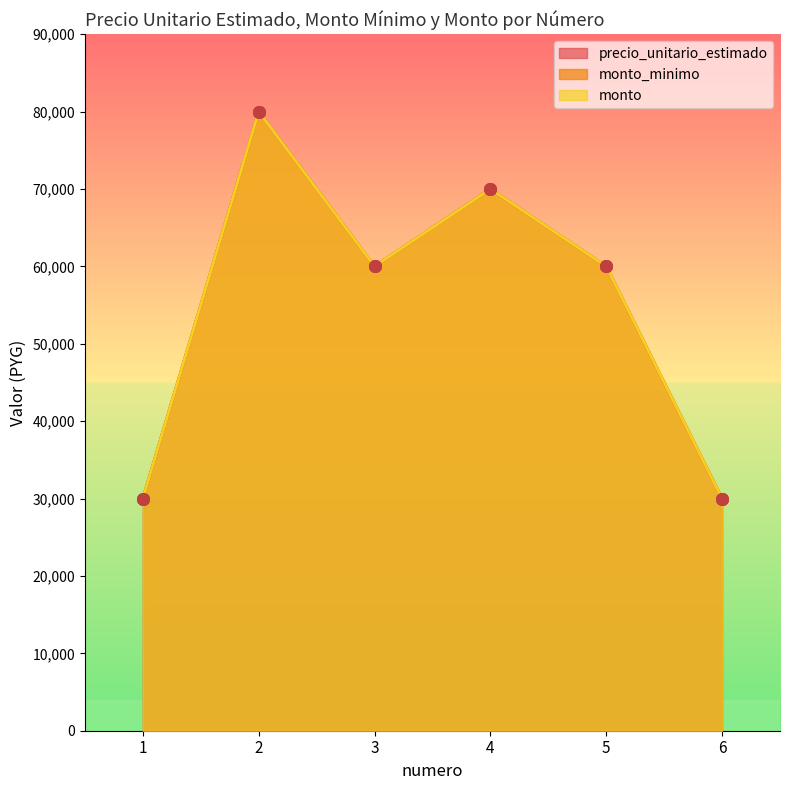

Which series reaches the minimum Y coordinate?

precio_unitario_estimado